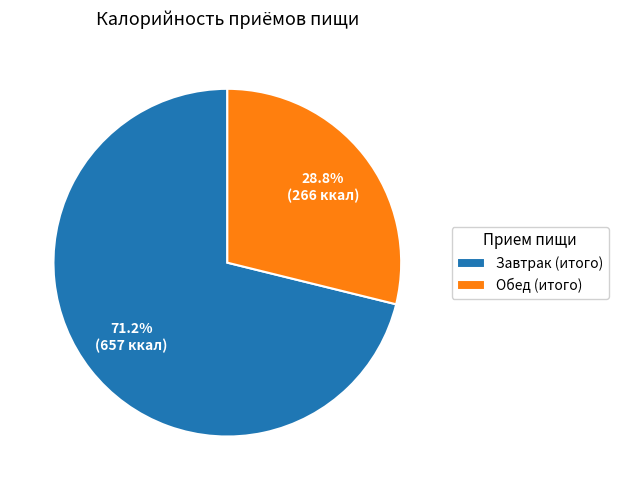

To the nearest percent, what percentage of the pie is Обед (итого)?

29%